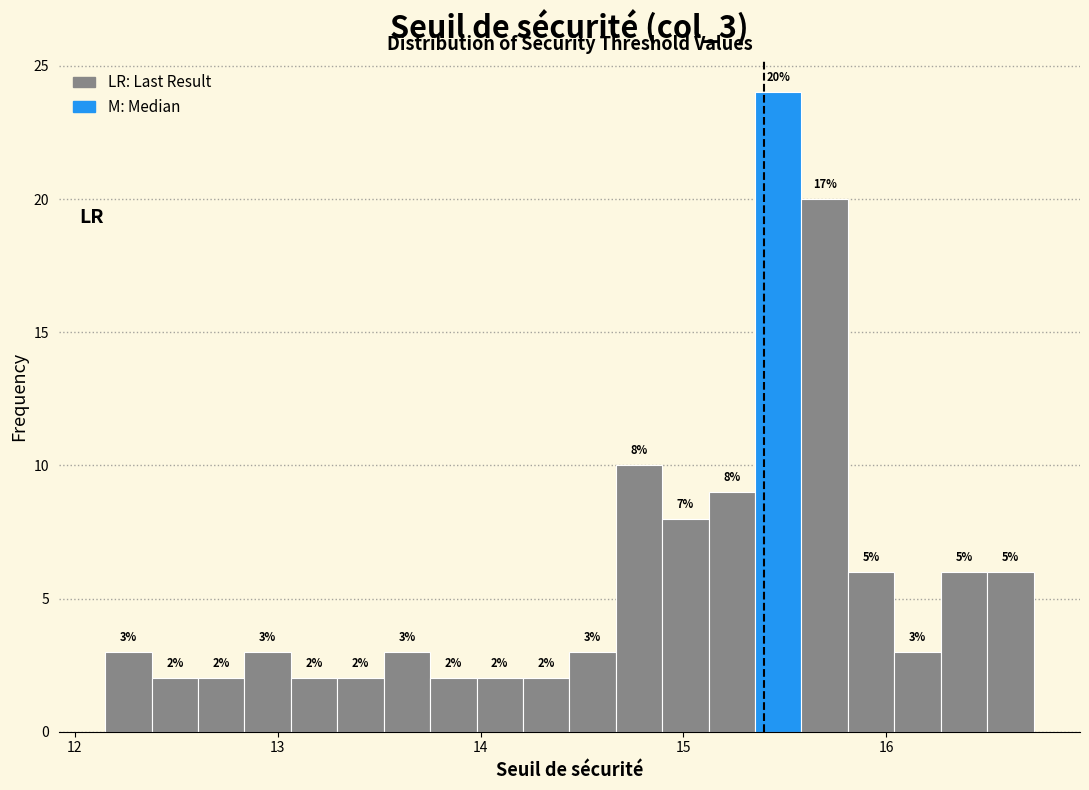

Read against the x-axis, roughly where is the centre of the tallest bar?

15.5